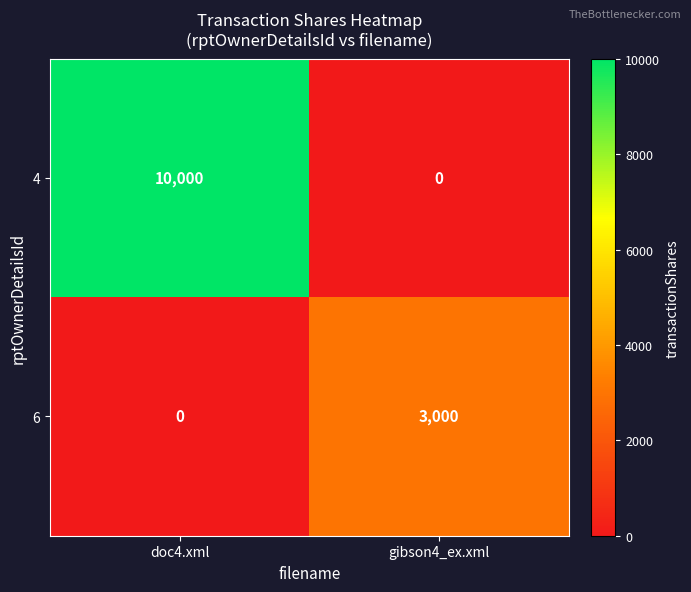

What is the spread (max minus min) of values at gibson4_ex.xml?

3000